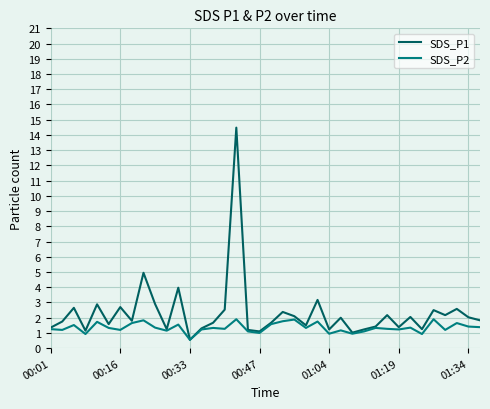

Rank the series by their average value, from highest to lowest.

SDS_P1, SDS_P2